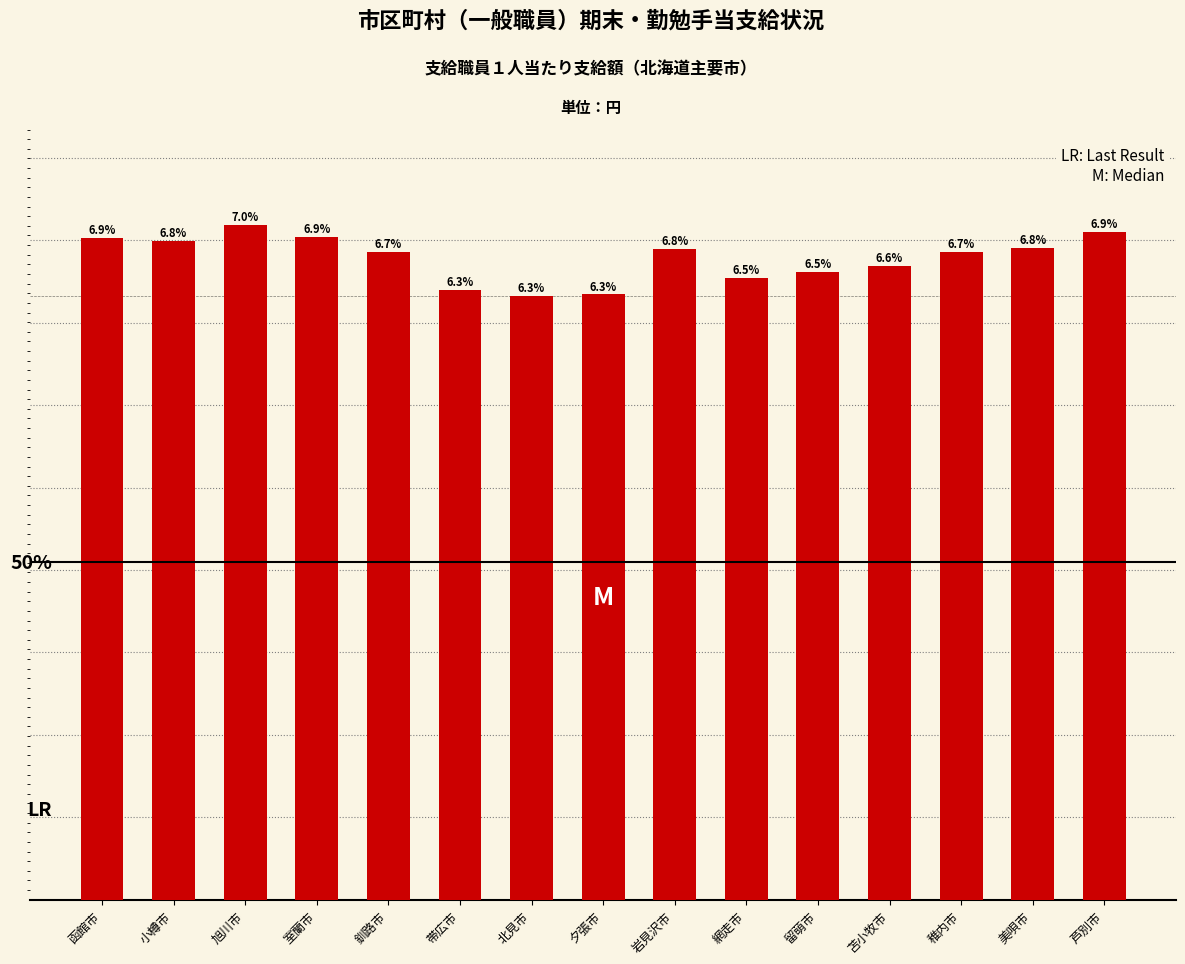

Which label corresponds to the largest value in the chart?

旭川市